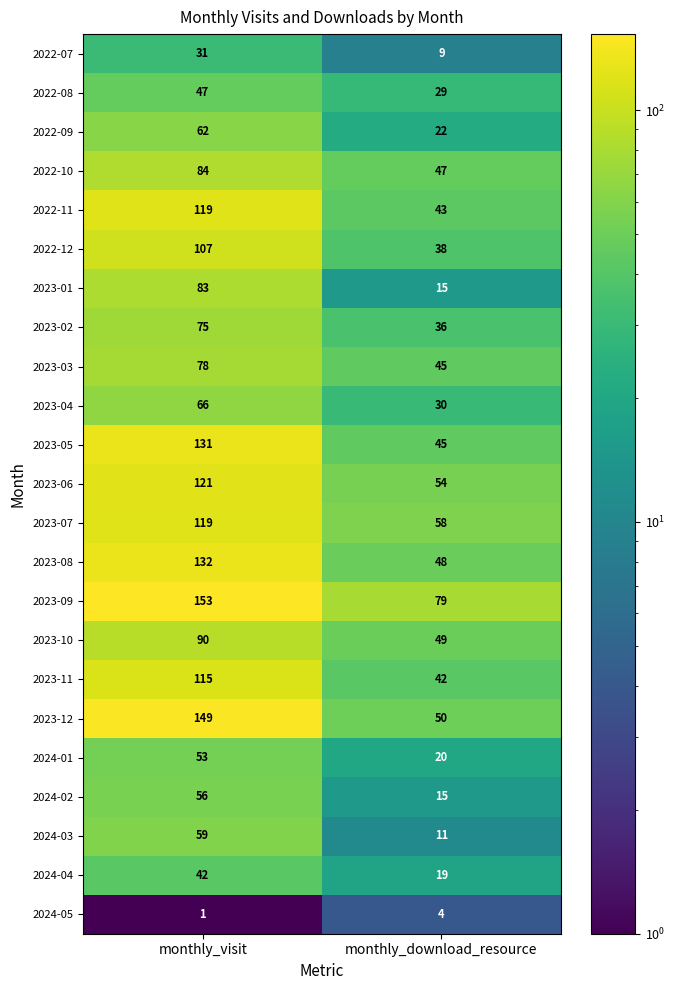

What is the approximate value of 2024-05 at monthly_download_resource?

4